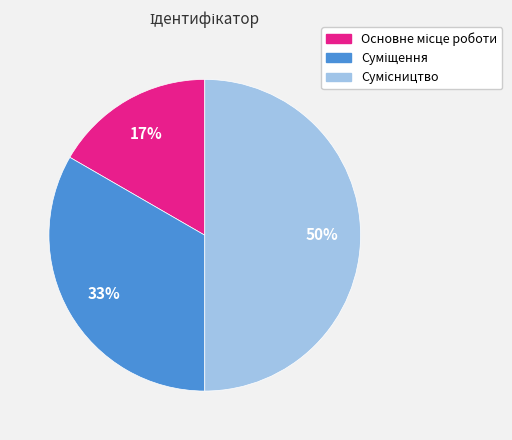

To the nearest percent, what is the average slice percentage?

33%